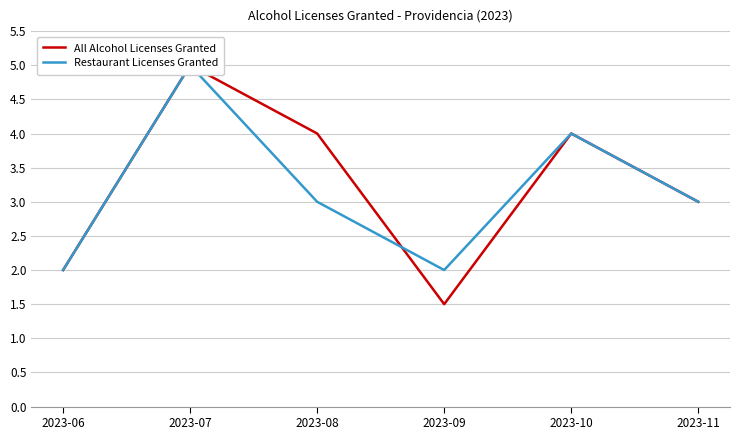

Reading left to right, what are all the values shown in this chart?

All Alcohol Licenses Granted: 2.0	5.0	4.0	1.5	4.0	3.0
Restaurant Licenses Granted: 2.0	5.0	3.0	2.0	4.0	3.0